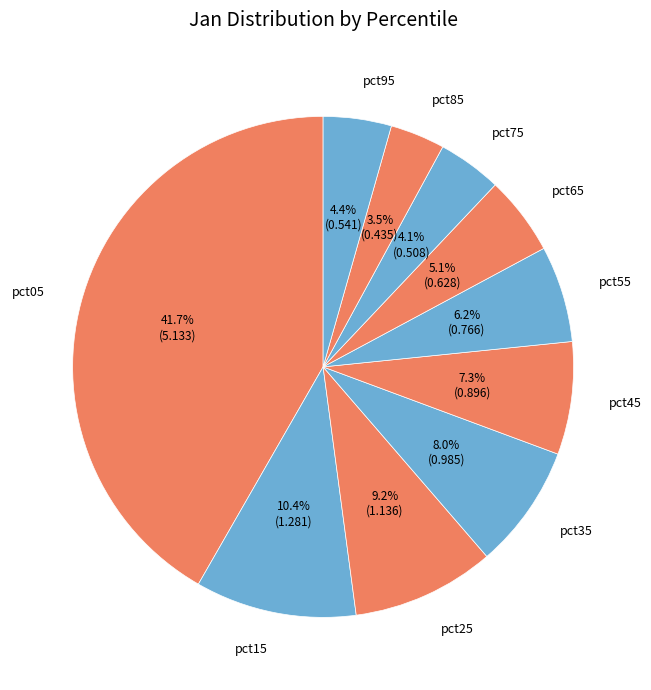

To the nearest percent, what percentage of the pie is pct15?

10%